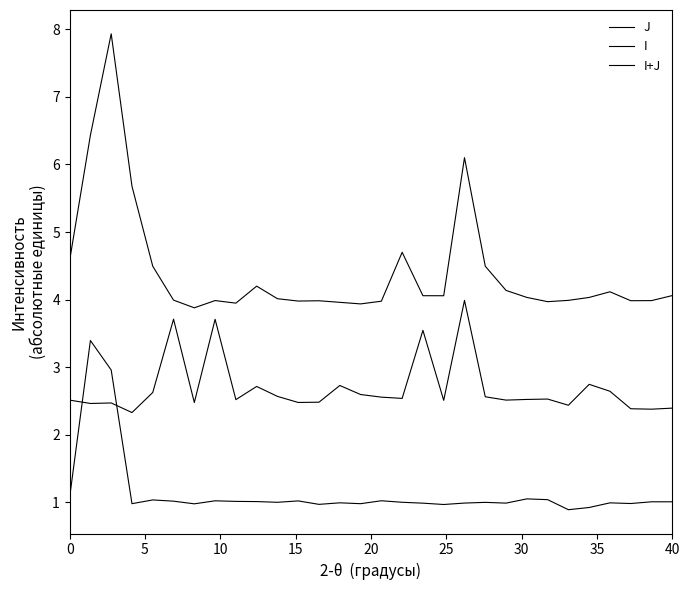

How many lines are shown in the chart?

3